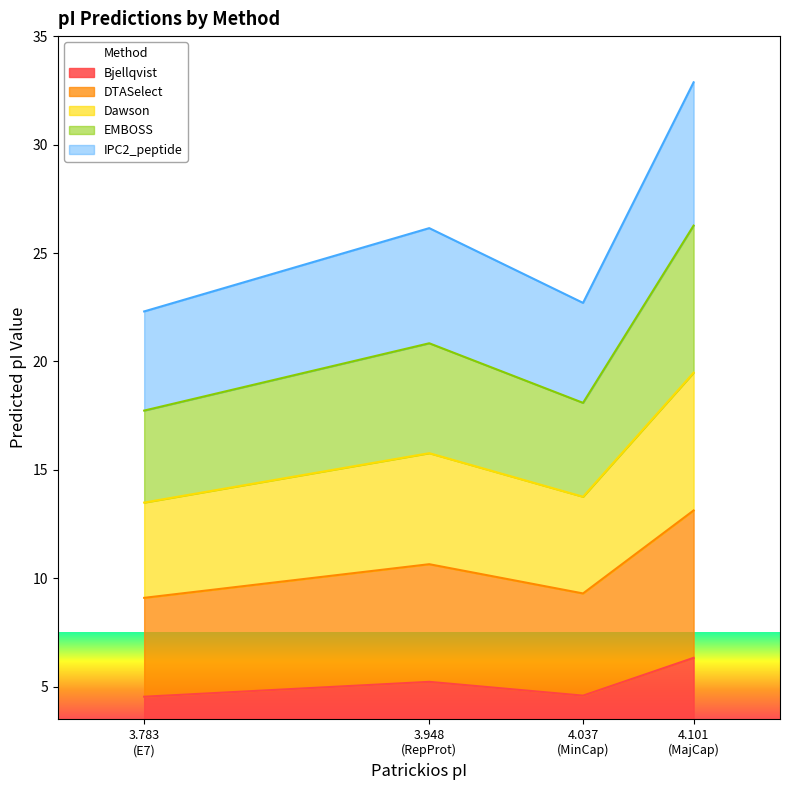

What is the lowest value of the Bjellqvist series?

4.5